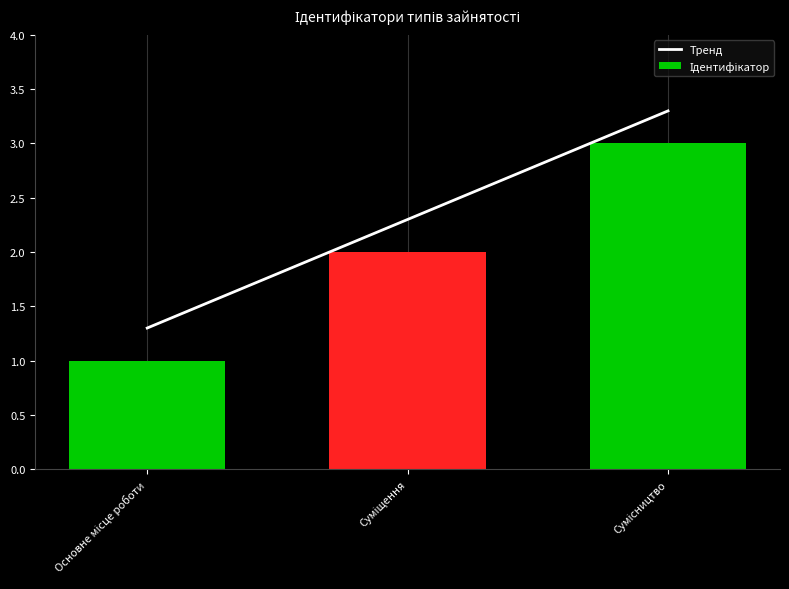

Rank the series at Суміщення from lowest to highest value.

Ідентифікатор, Тренд